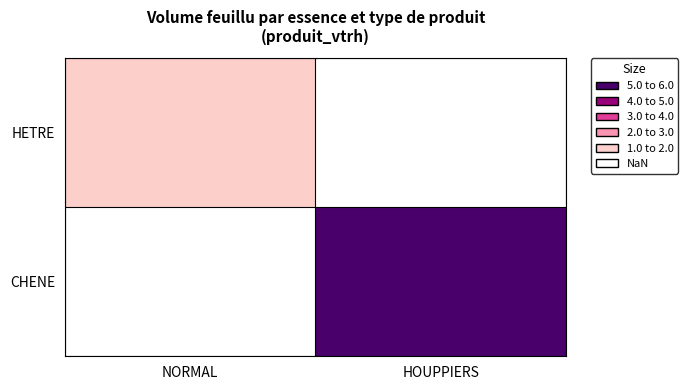

Which series has the largest range (max minus min)?

HETRE